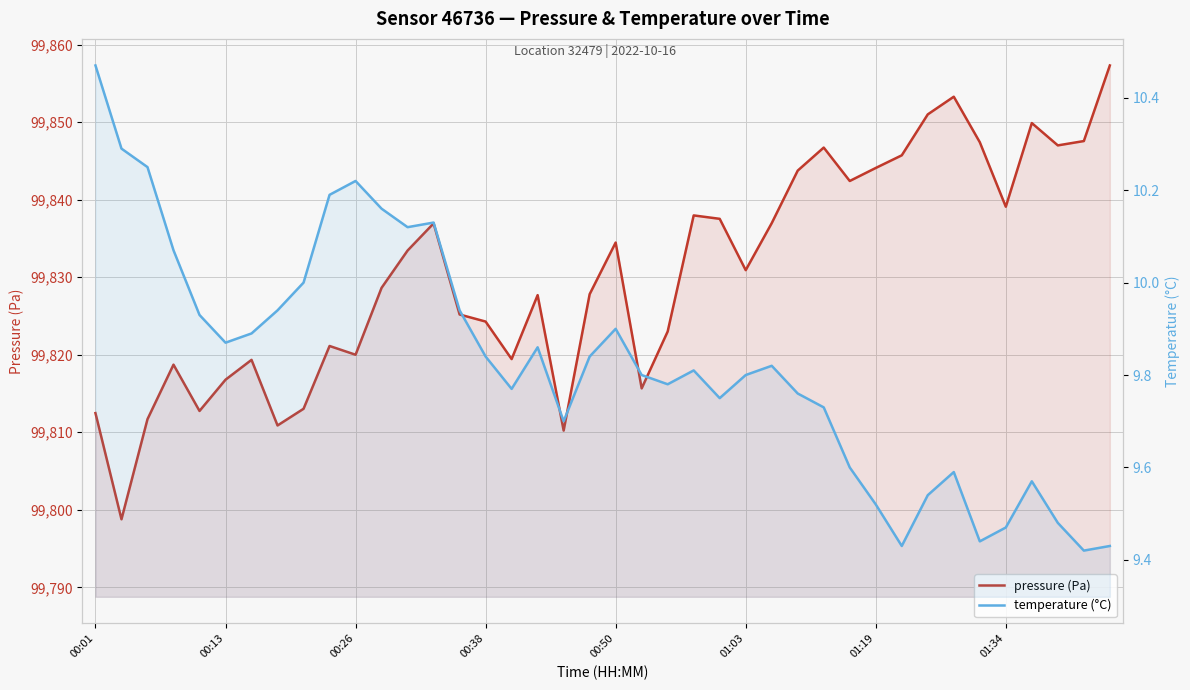

Which series has the largest range (max minus min)?

pressure (Pa)